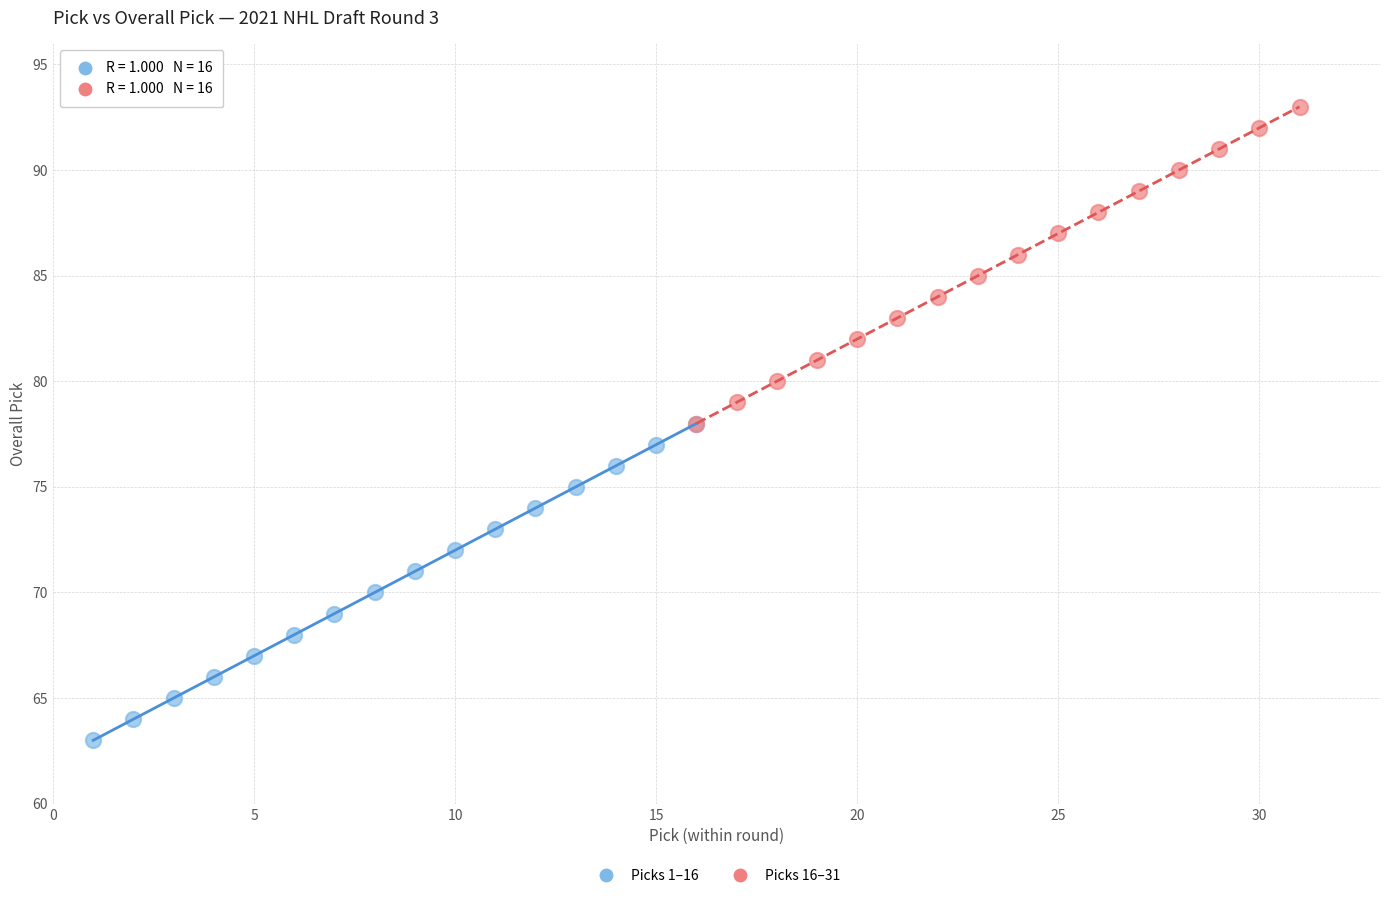

Which series reaches the minimum Y coordinate?

Picks 1–16